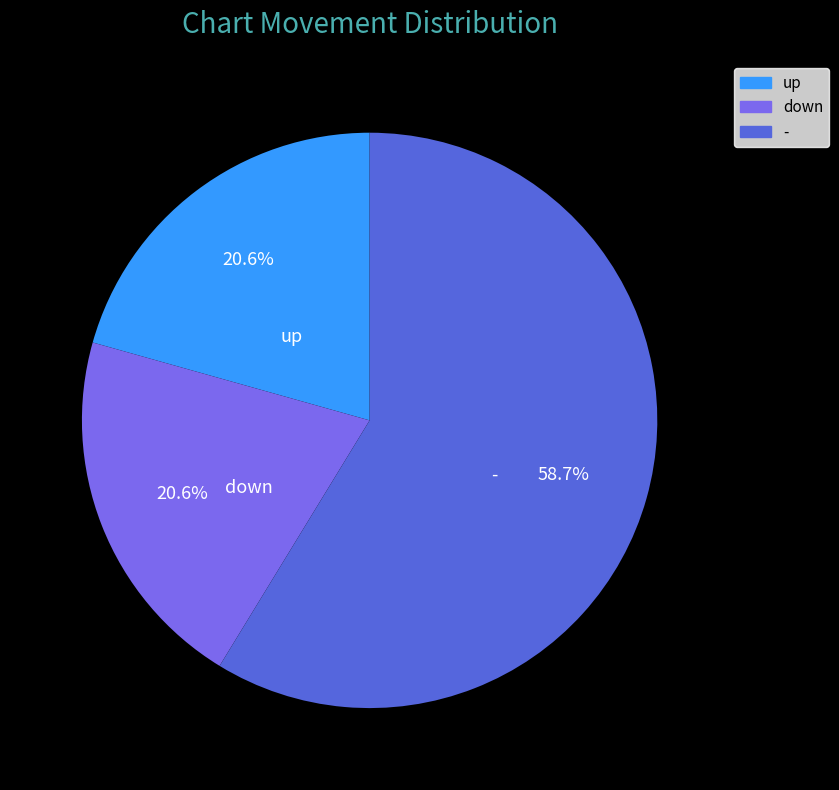

Between - and down, which is larger?

-